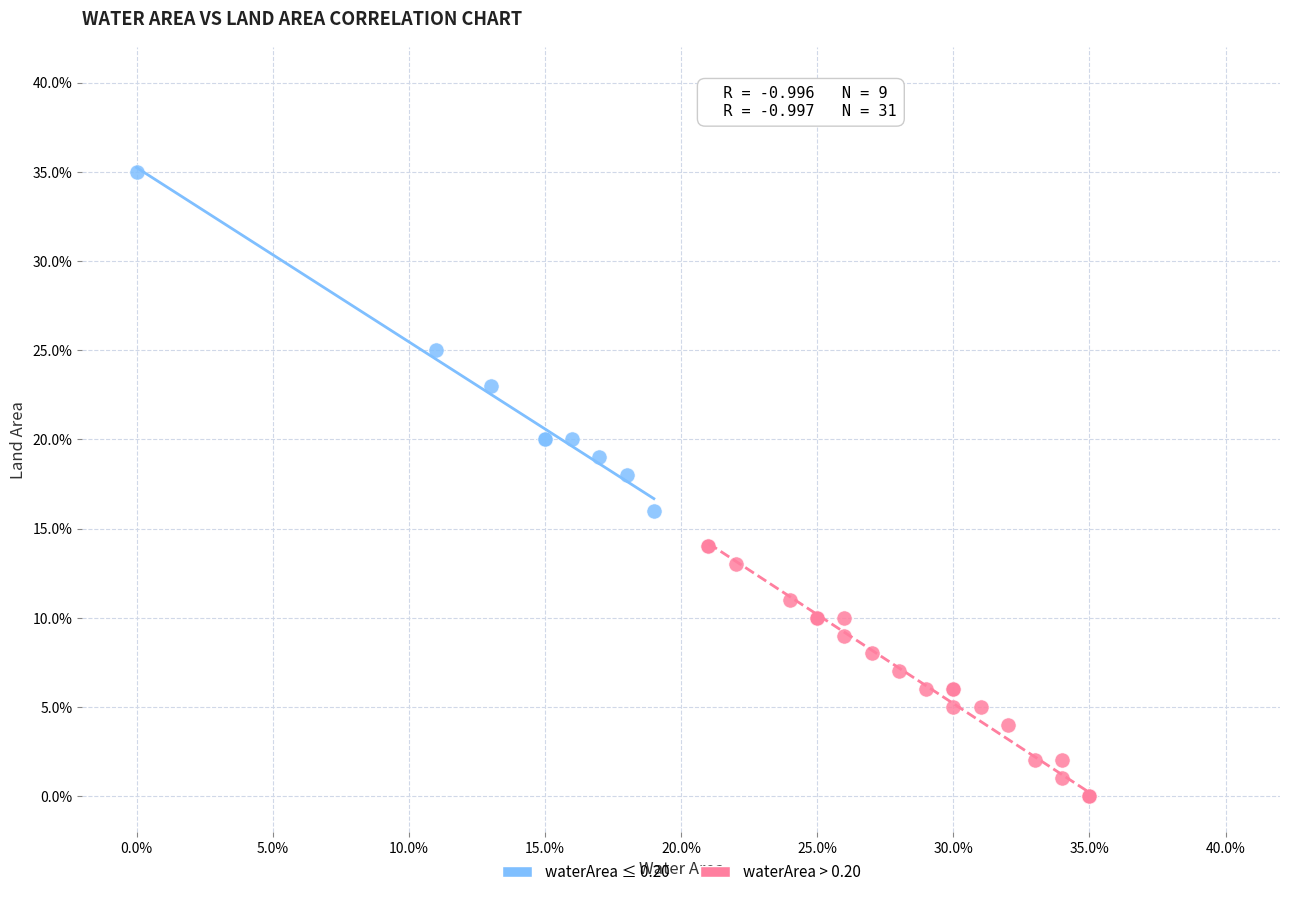

What are all the series names shown in the legend?

waterArea ≤ 0.20, waterArea > 0.20